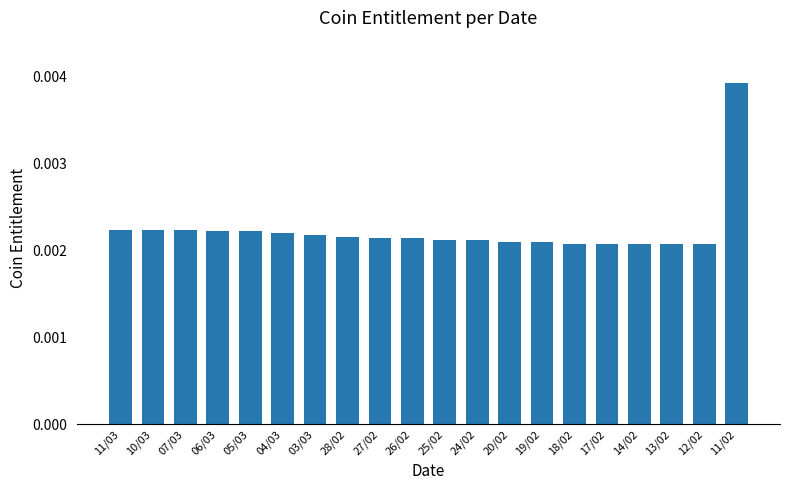

Count the values in the range 0 to 1.

20